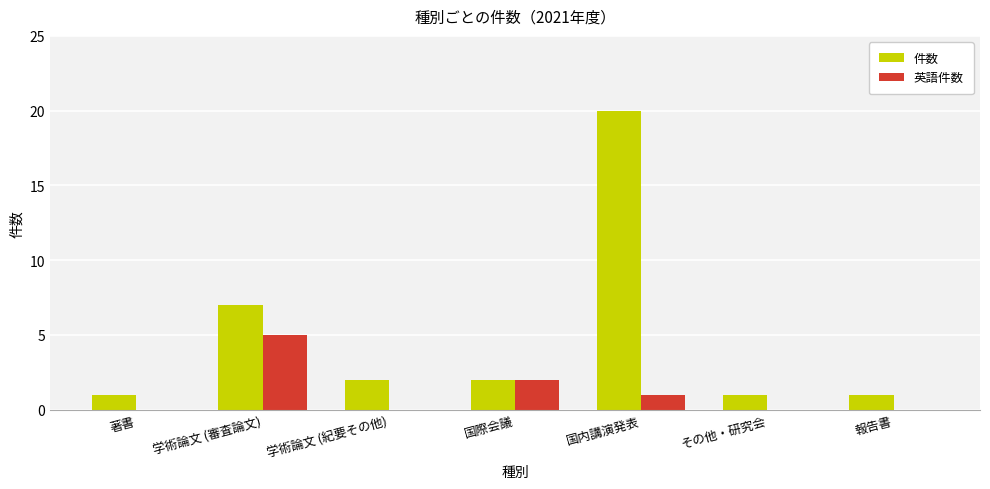

Reading right to left, extract all data points from this chart.

件数: 1	1	20	2	2	7	1
英語件数: 0	0	1	2	0	5	0